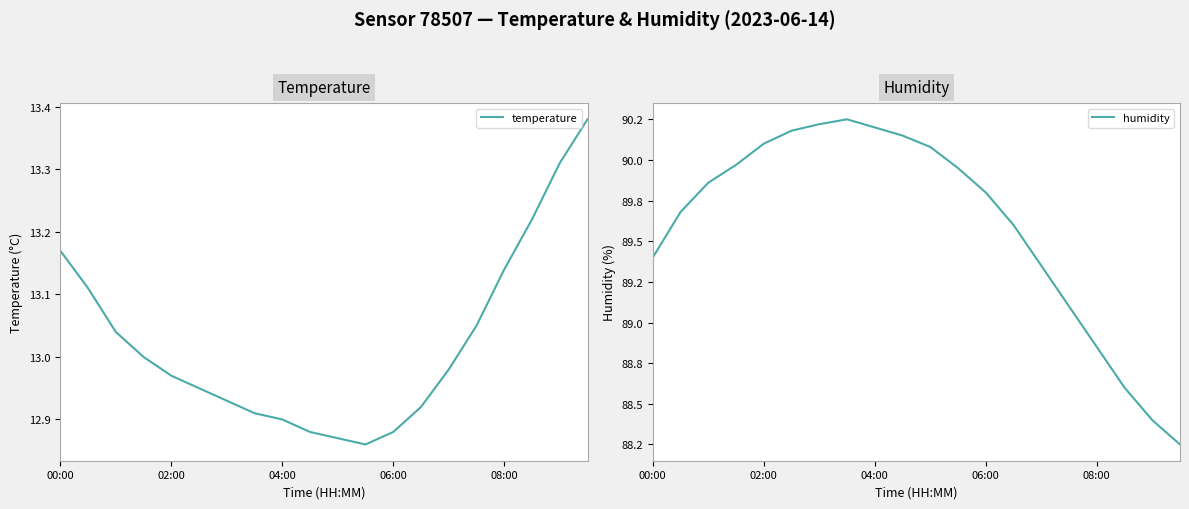

The value of temperature at 00:00 is 3.6. True or false?

False